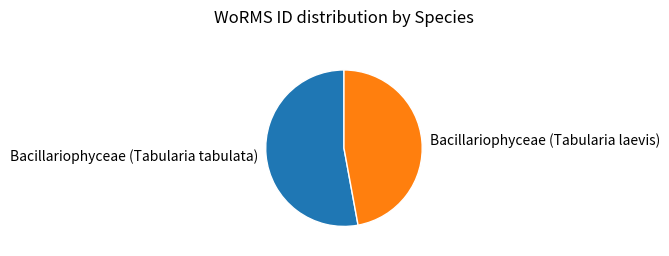

Which category has the smallest portion of the pie?

Bacillariophyceae (Tabularia laevis)